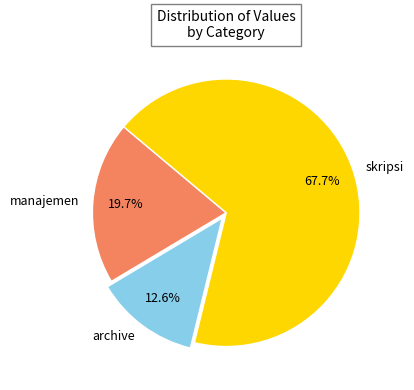

Approximately how many times larger is the value at archive compared to manajemen?

0.6